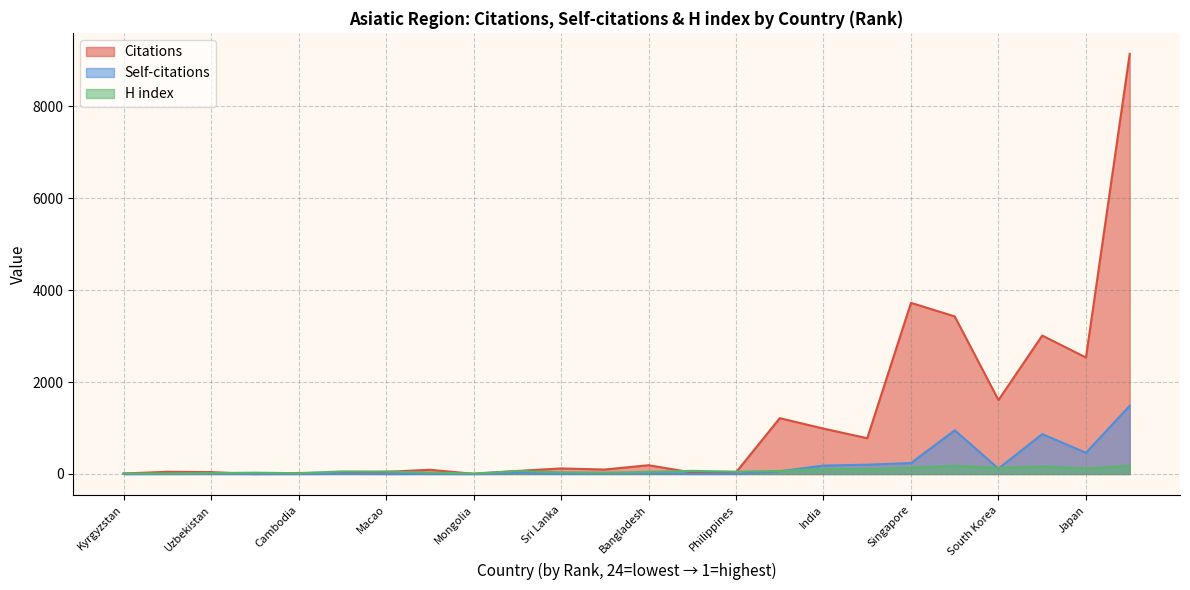

What are all the series names shown in the legend?

Citations, Self-citations, H index